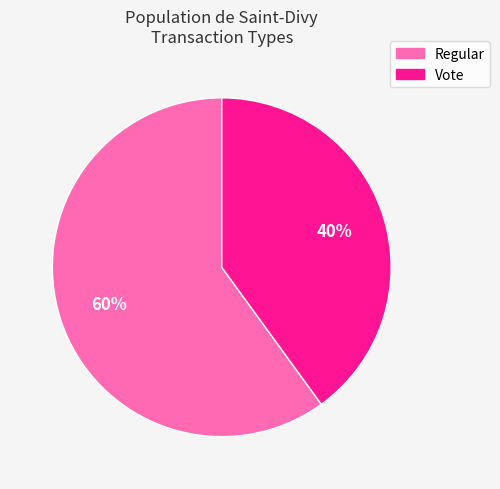

The Vote slice represents 40% of the pie. True or false?

True